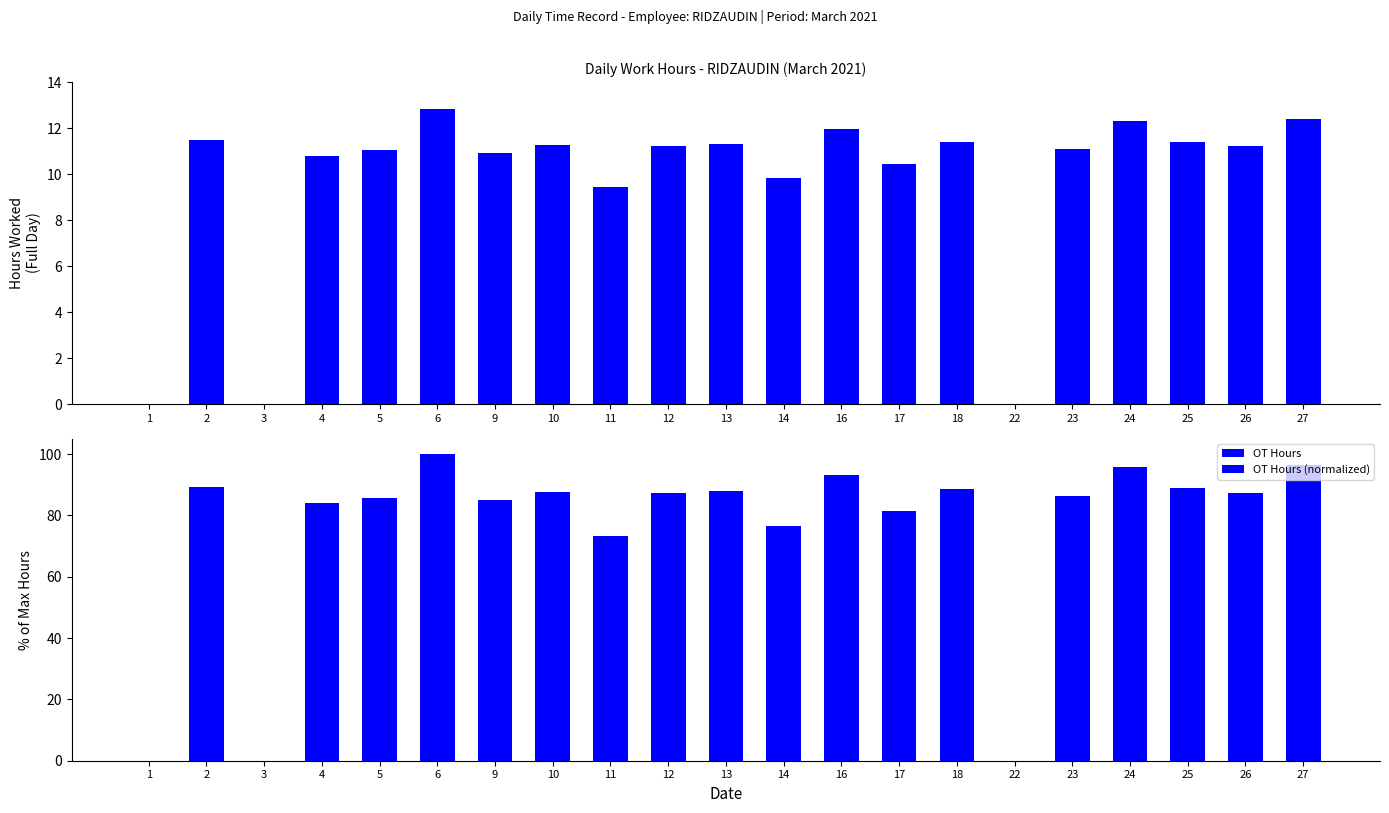

What is the spread (max minus min) of values at 24?

83.4